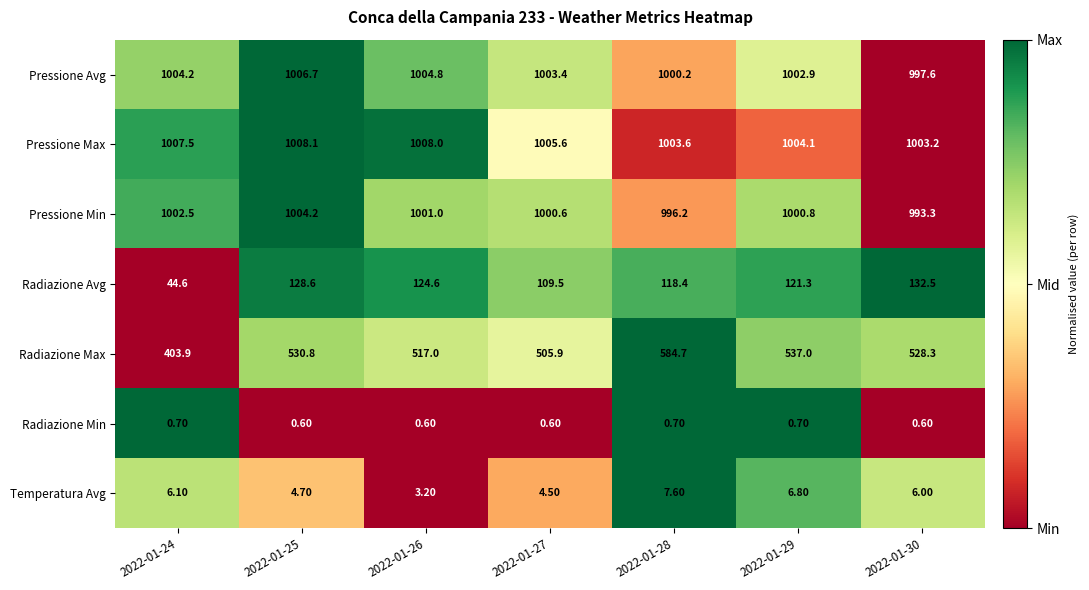

List the labels in order of Radiazione Avg value, smallest first.

2022-01-24, 2022-01-27, 2022-01-28, 2022-01-29, 2022-01-26, 2022-01-25, 2022-01-30